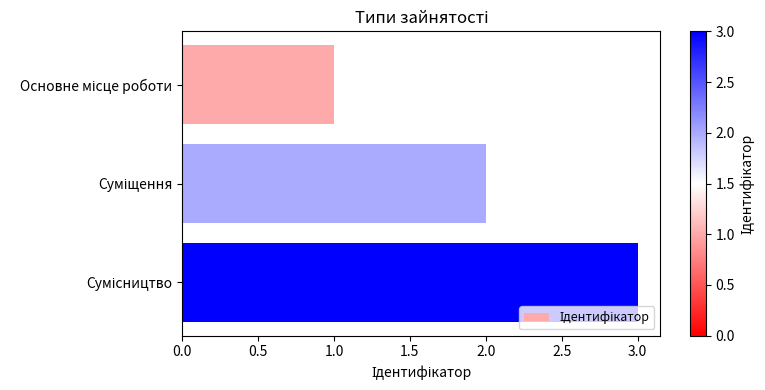

What is the sum of all values?

6